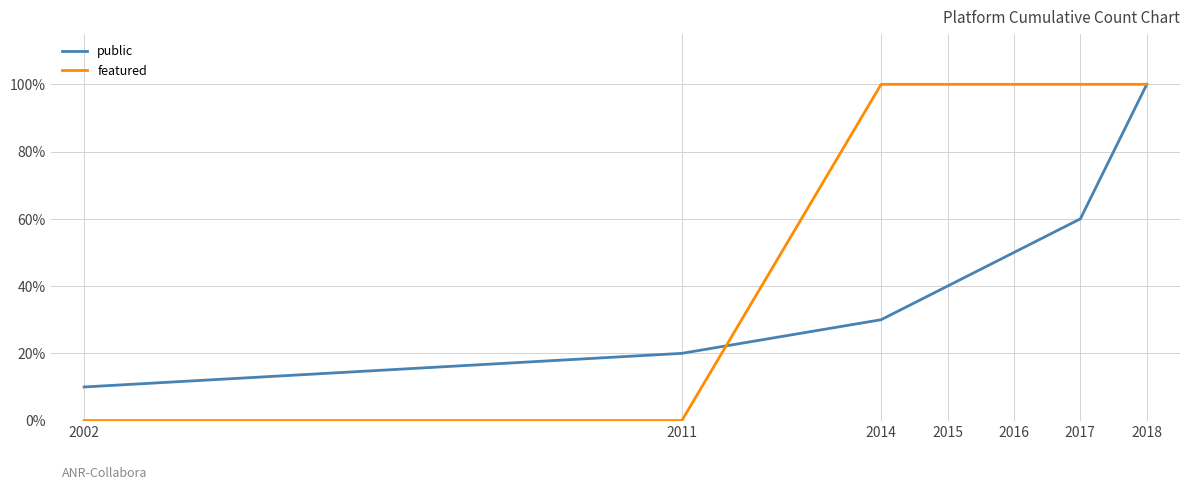

Does the chart have visible grid lines?

Yes